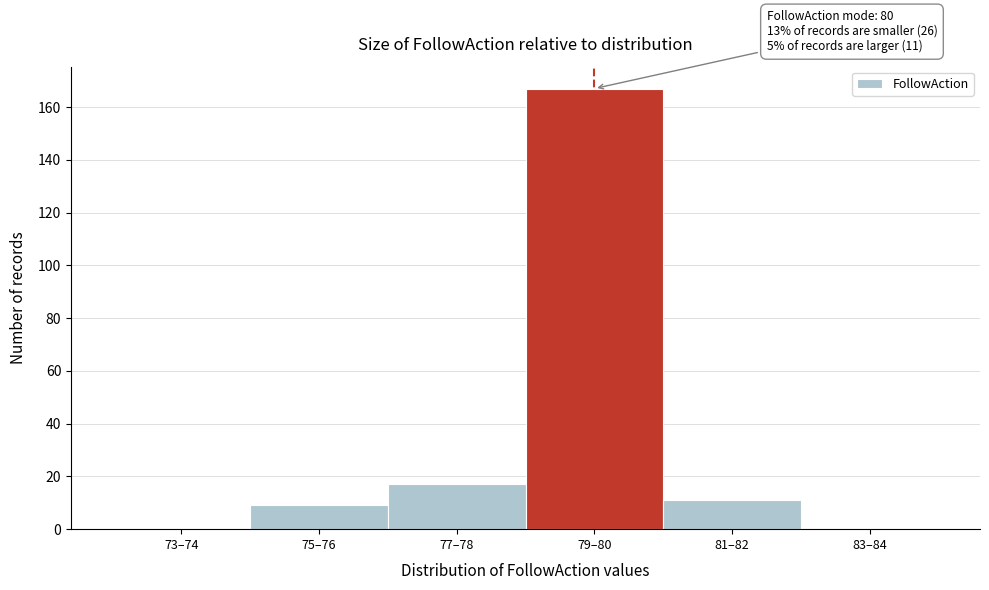

Reading left to right, transcribe all the data shown in this chart.

73–74=0	75–76=9	77–78=17	79–80=167	81–82=11	83–84=0